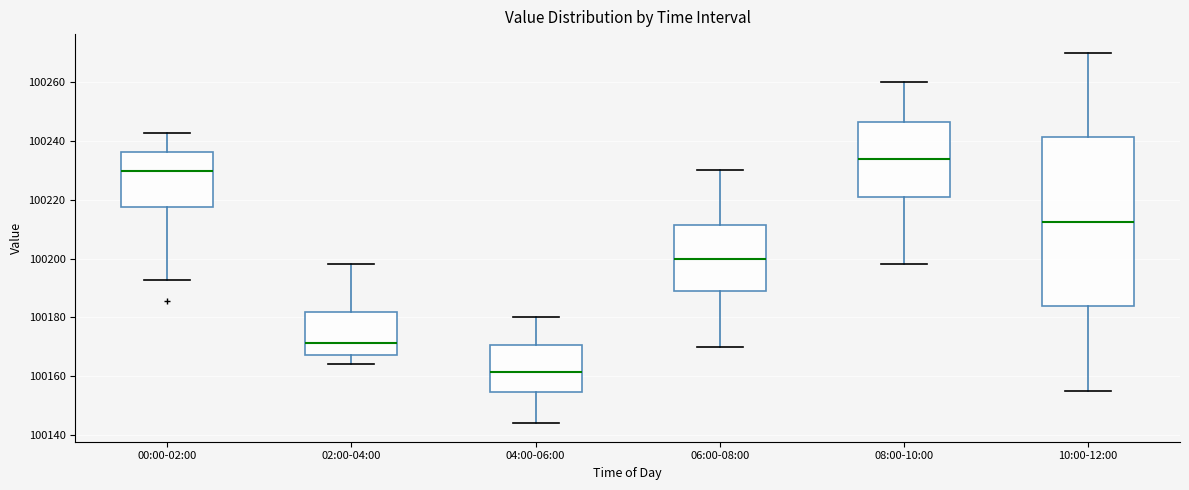

Where does the upper whisker of the box for 08:00-10:00 end on the y-axis? The values are not printed on the chart, so give them approximately, as read against the axis.

100260